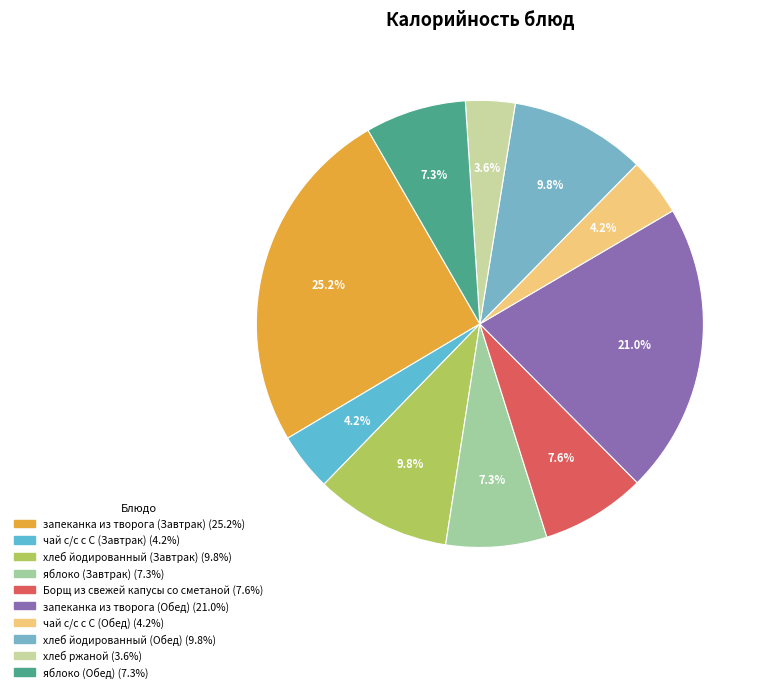

What percentage is the яблоко (Обед) slice, to the nearest percent?

7%